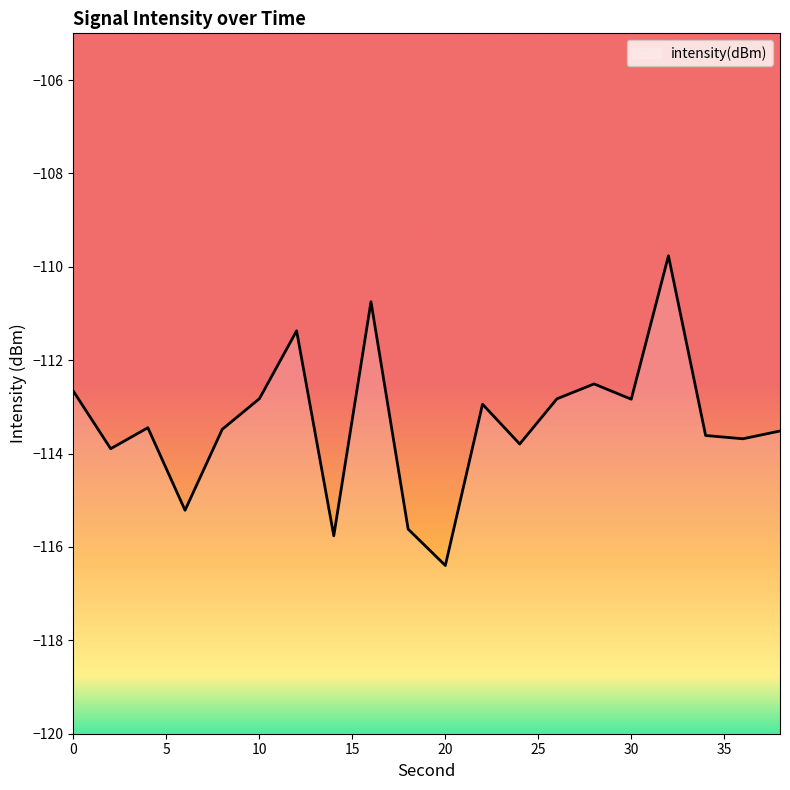

Is this an area chart (filled region under the line)?

No